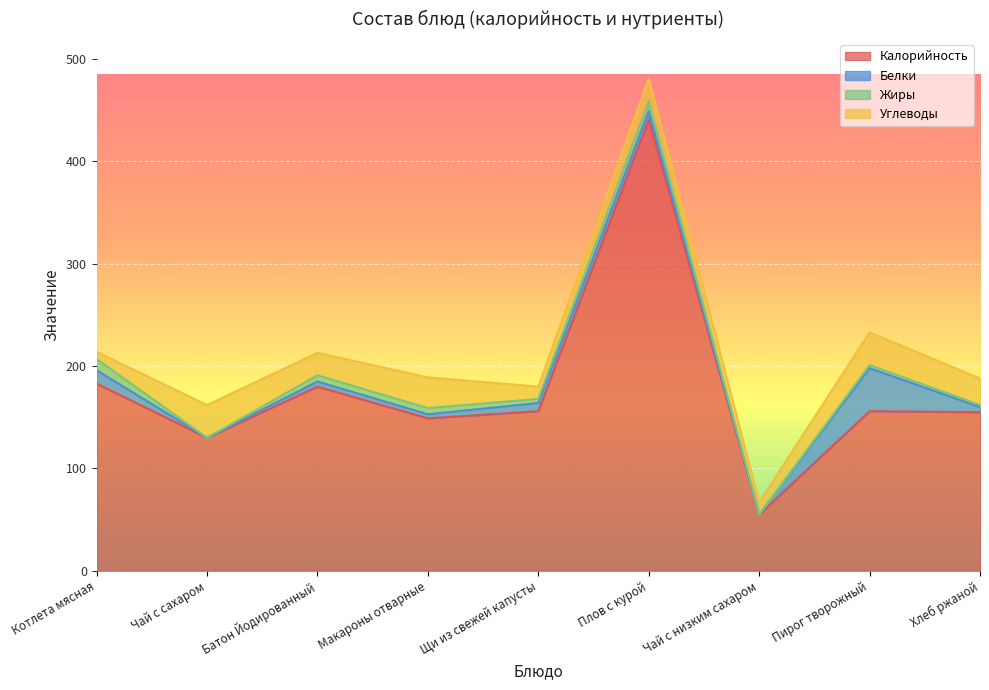

What is the difference between the maximum and minimum values in the Углеводы series?

25